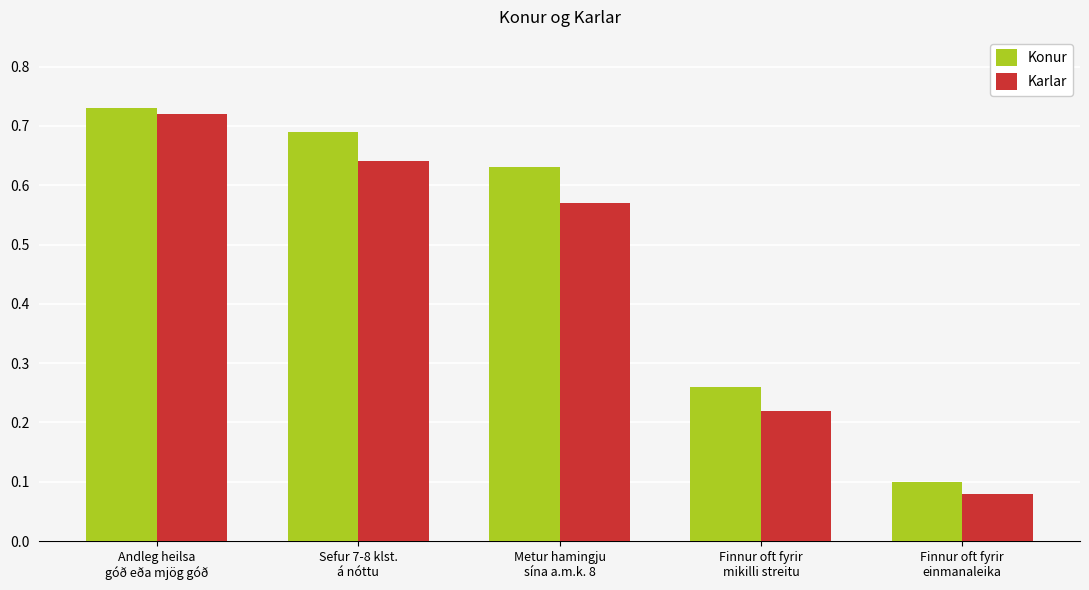

At how many categories does at least one series exceed 0?

5